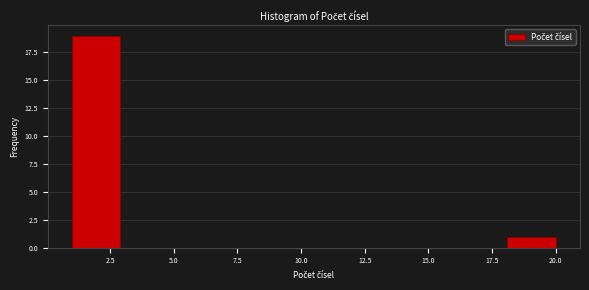

Read against the x-axis, roughly where is the centre of the tallest bar?

2.0